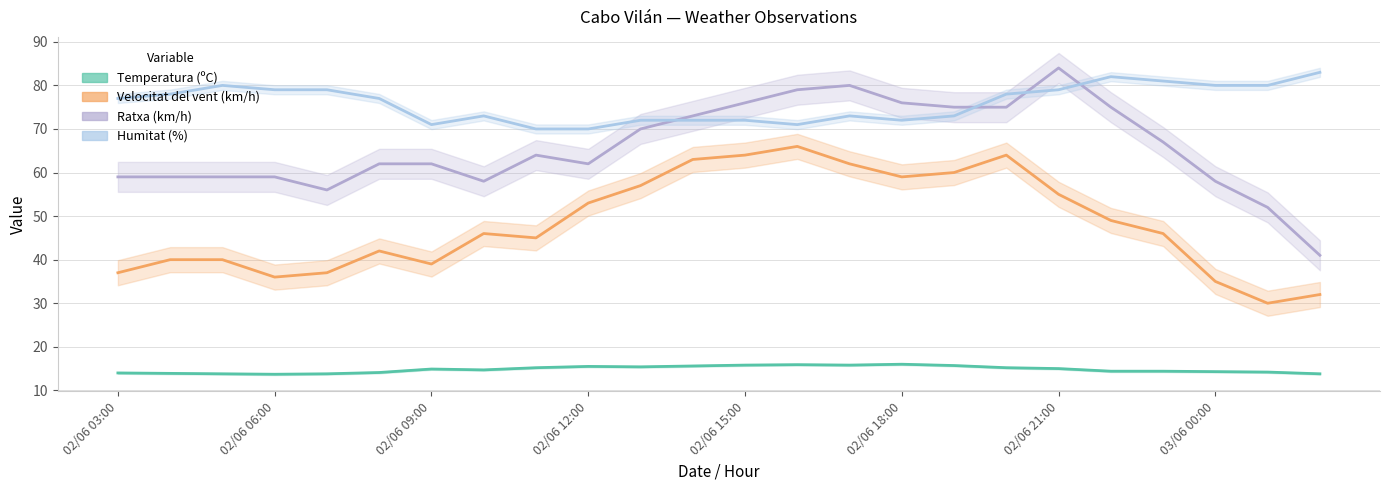

What is the greatest value displayed?

84.0